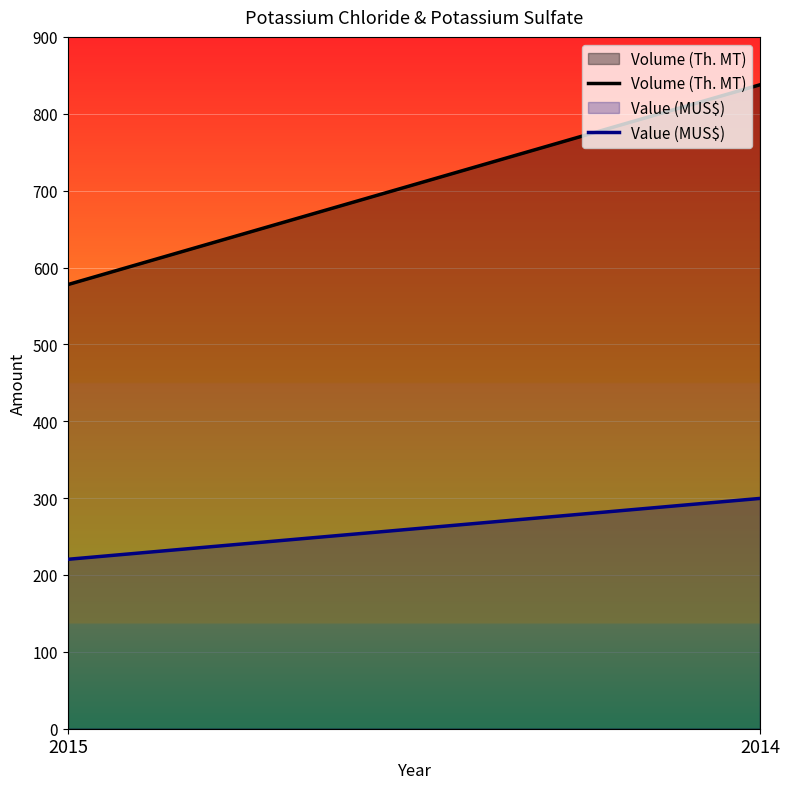

Which category has the highest value across all series?

2014